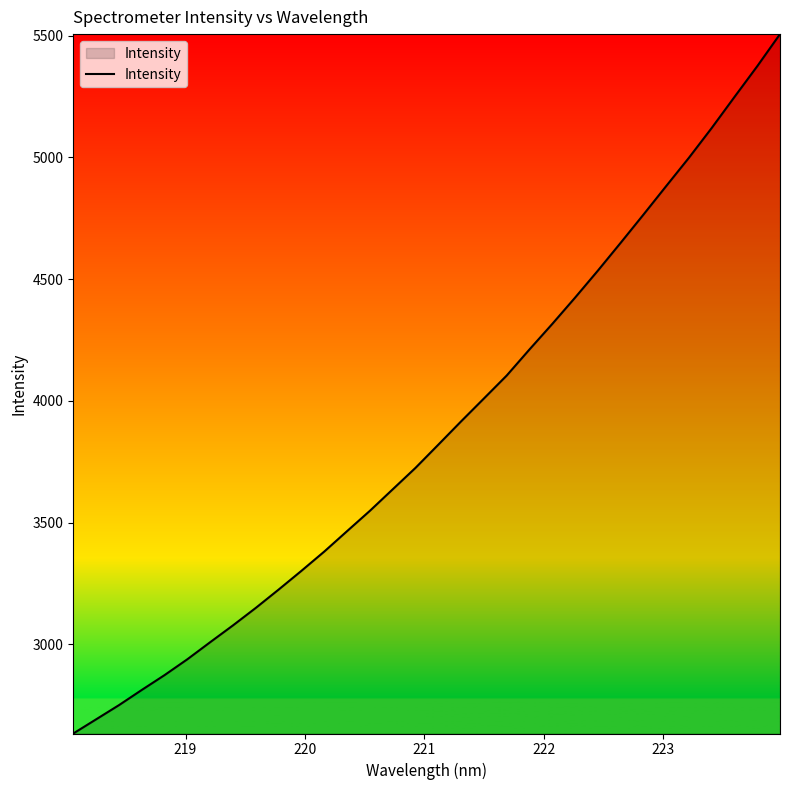

What is the difference between the maximum and minimum values?

2871.3